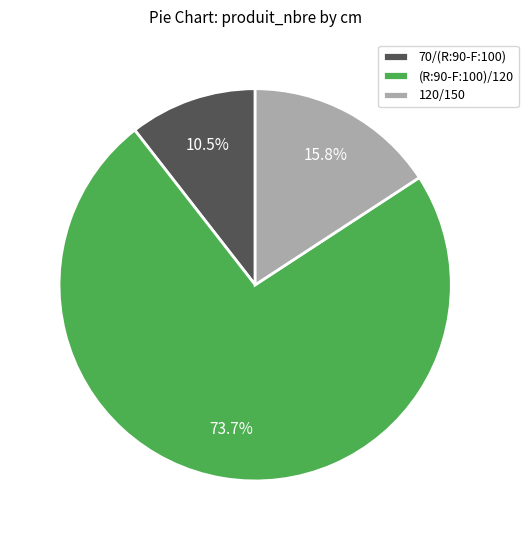

Does 120/150 account for over 50% of the chart?

No